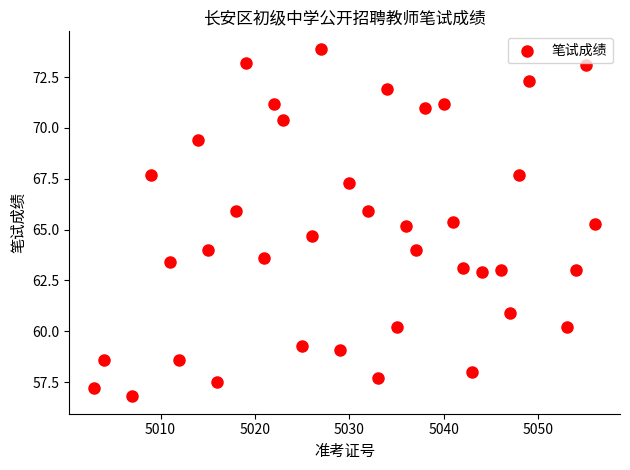

What is the range of Y values (max minus min)?

17.1